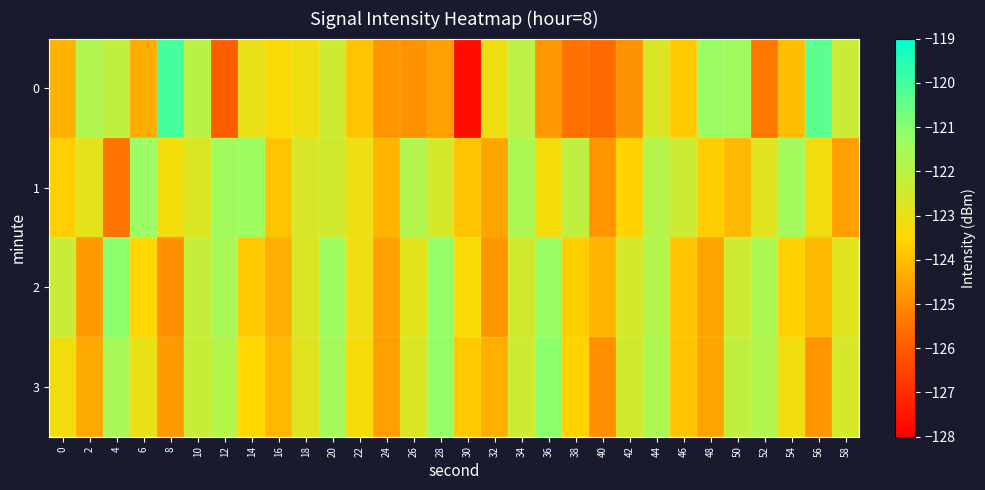

Which category has the lowest value across all series?

30